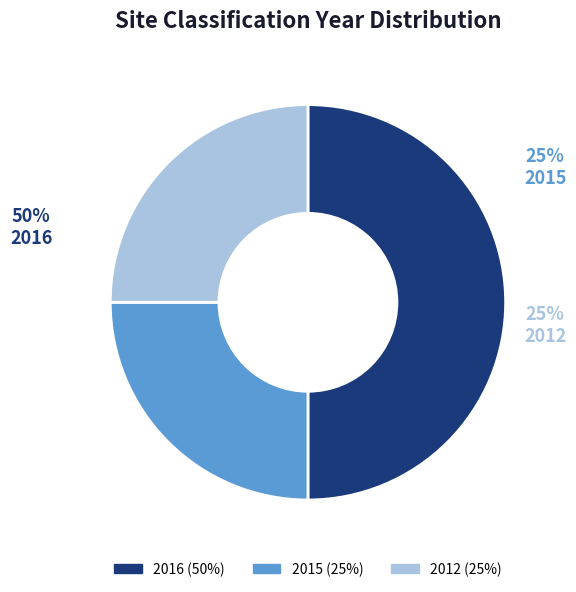

Approximately how many times larger is the value at 2012 compared to 2015?

1.0